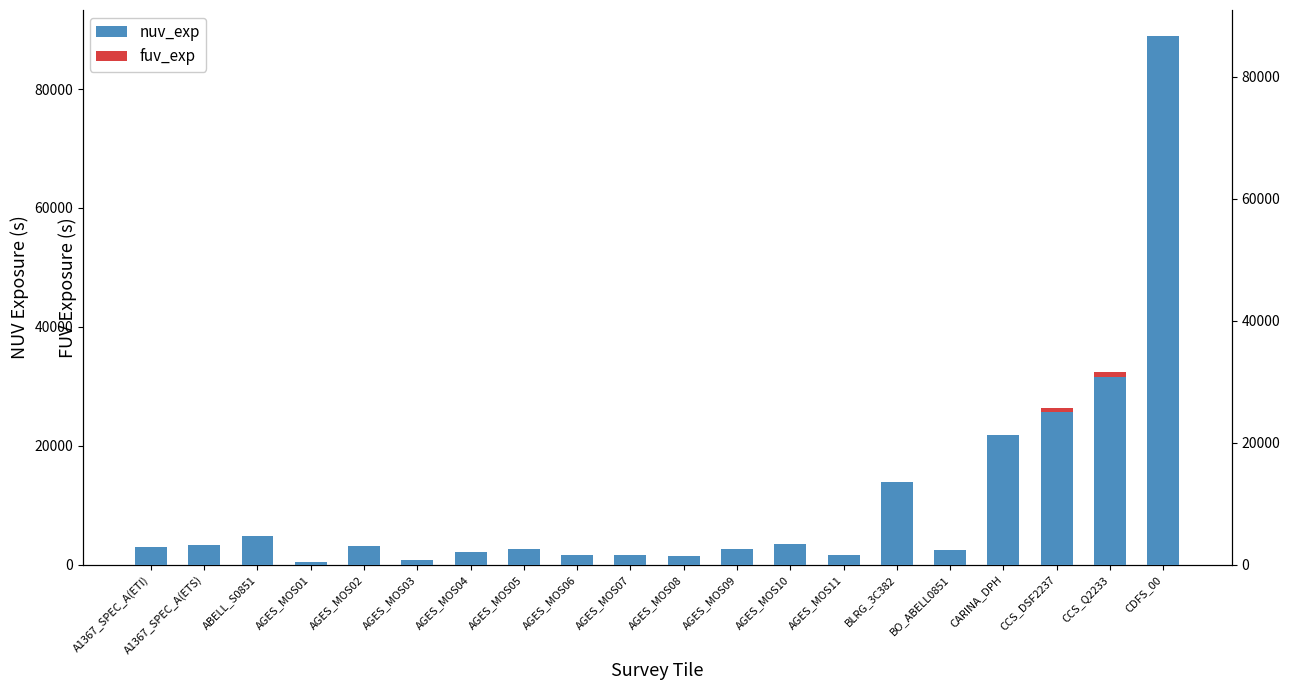

Rank the series at CCS_Q2233 from highest to lowest value.

nuv_exp, fuv_exp